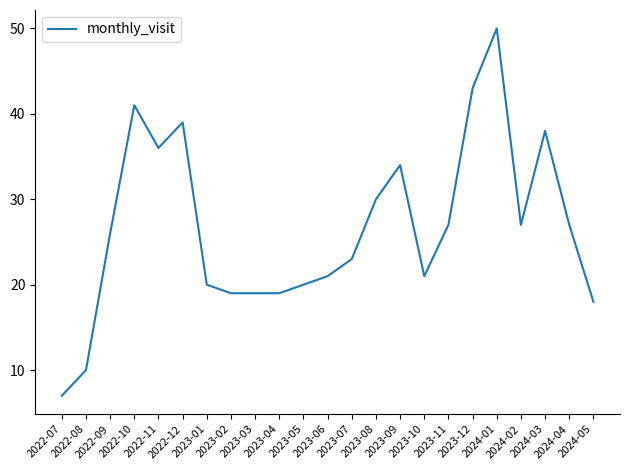

What is the greatest value displayed?

50